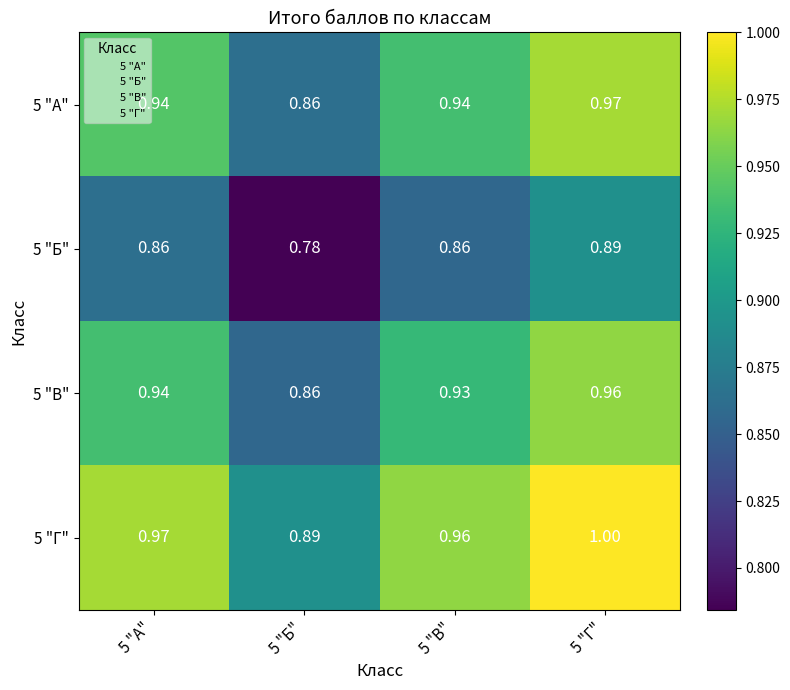

Is the value of 5 "Г" at 5 "Б" greater than the value of 5 "В" at 5 "Б"?

Yes